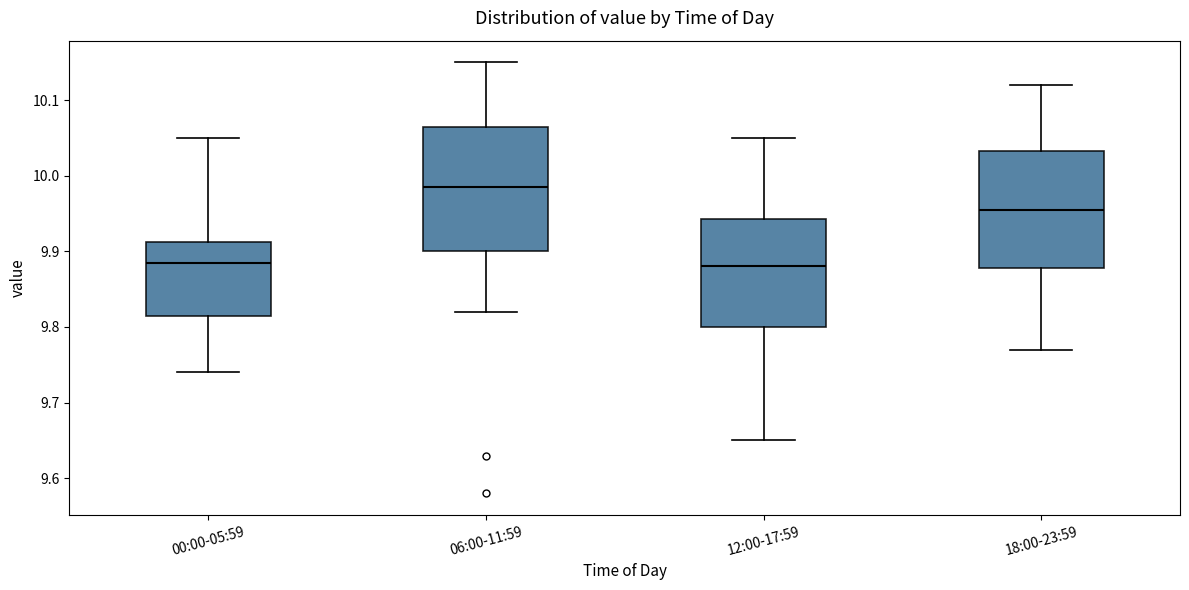

Reading left to right, transcribe this box plot: for each box, give where its median line is, the range the box spans, and where its two whiskers end, as read against the y-axis. The values are not printed on the chart, so give them approximately, as read against the axis.

00:00-05:59: median 9.89, box 9.82 to 9.91, whiskers 9.74 to 10.05
06:00-11:59: median 9.99, box 9.90 to 10.07, whiskers 9.82 to 10.15
12:00-17:59: median 9.88, box 9.80 to 9.94, whiskers 9.65 to 10.05
18:00-23:59: median 9.96, box 9.88 to 10.03, whiskers 9.77 to 10.12